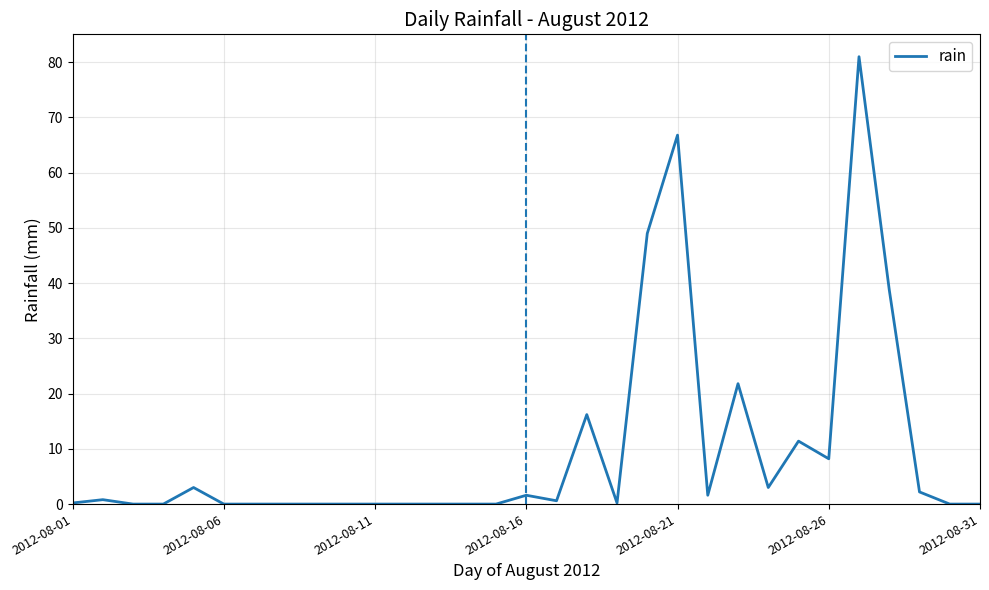

How many lines are shown in the chart?

1